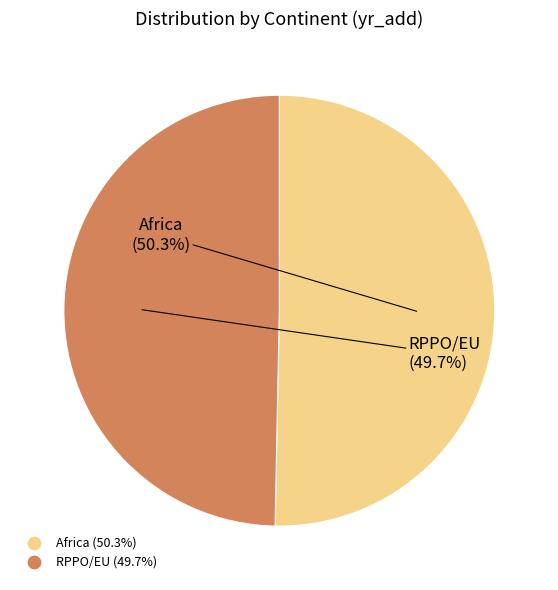

What percentage is the Africa slice, to the nearest percent?

50%